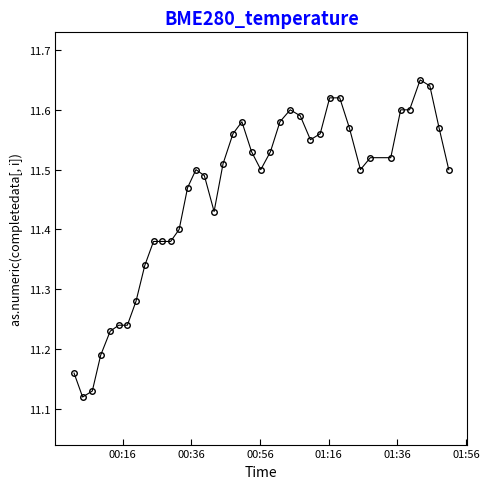

What is the difference between the maximum and minimum values?

0.5